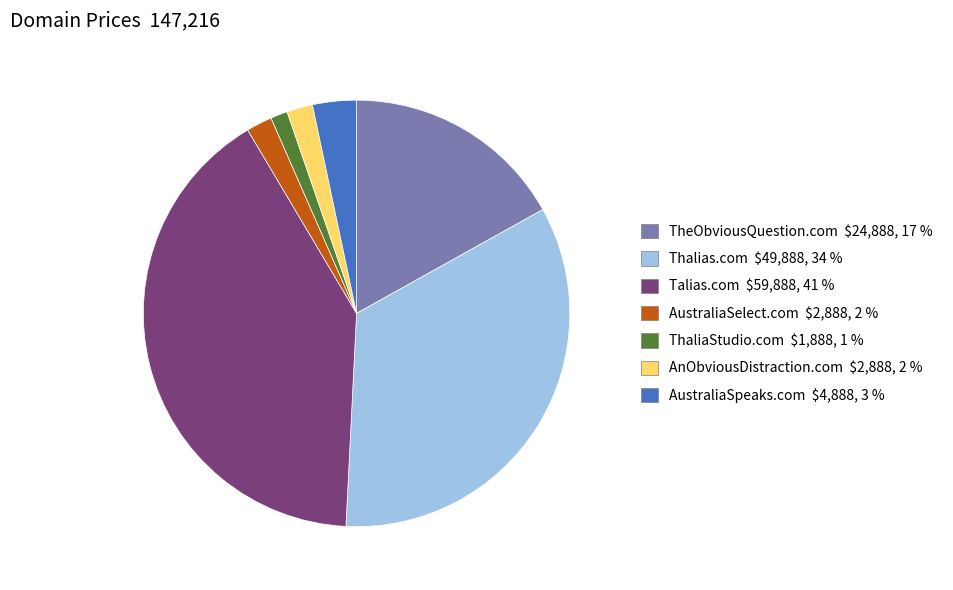

Between ThaliaStudio.com and AustraliaSelect.com, which is larger?

AustraliaSelect.com